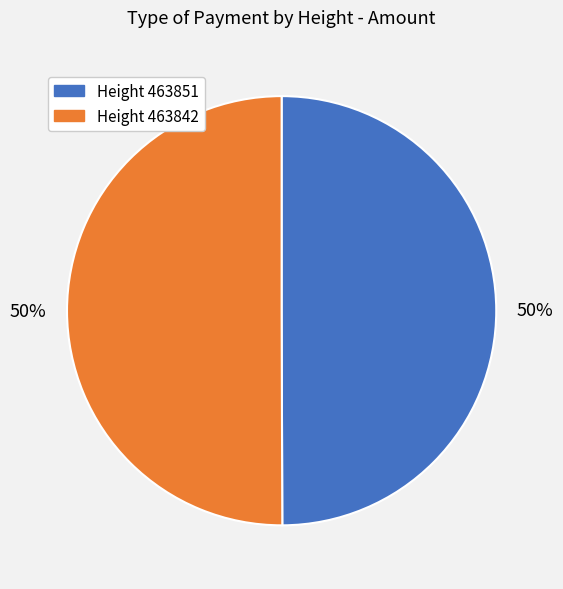

How many slices are in this pie chart?

2